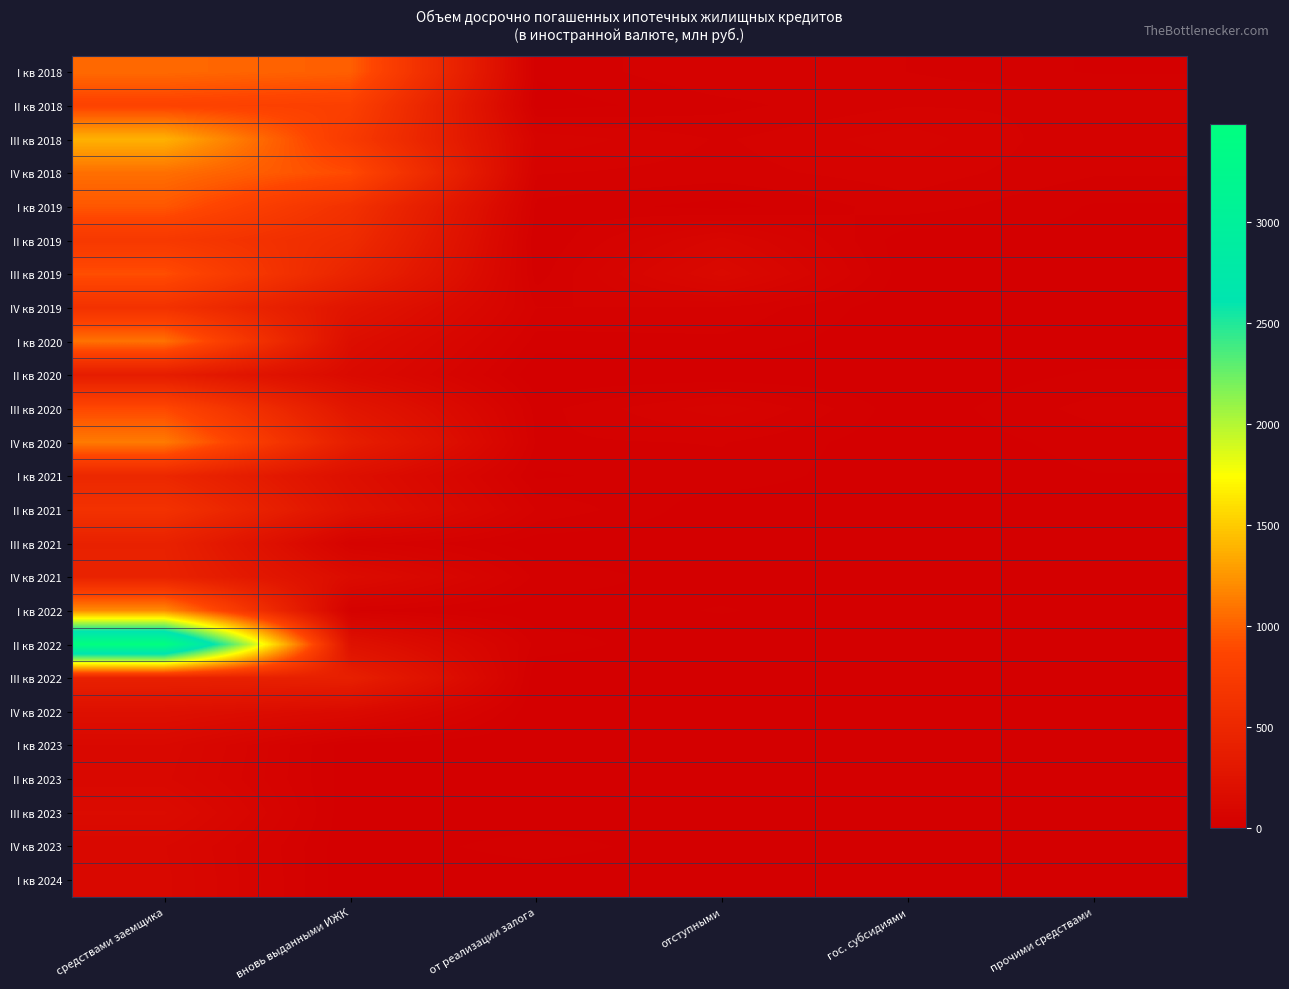

How many categories are shown in the chart?

6